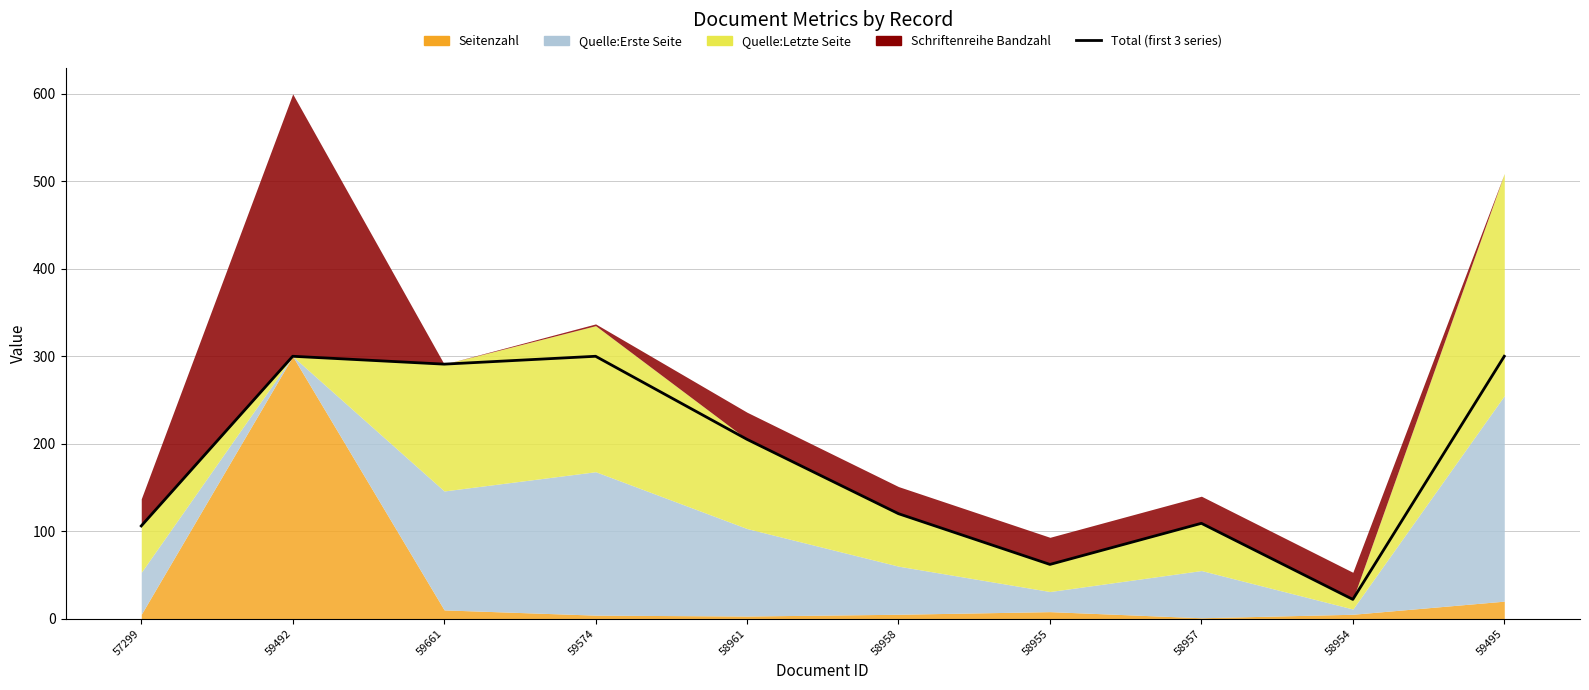

How many points are lower than both their immediate neighbors (excluding endpoints)?

3